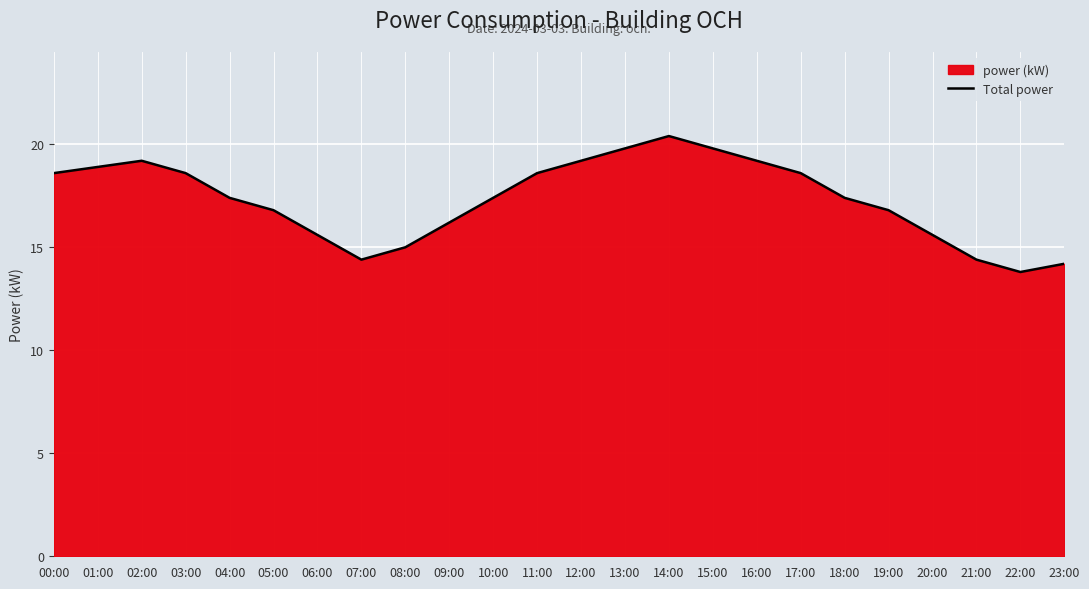

Where is the first local minimum?

07:00